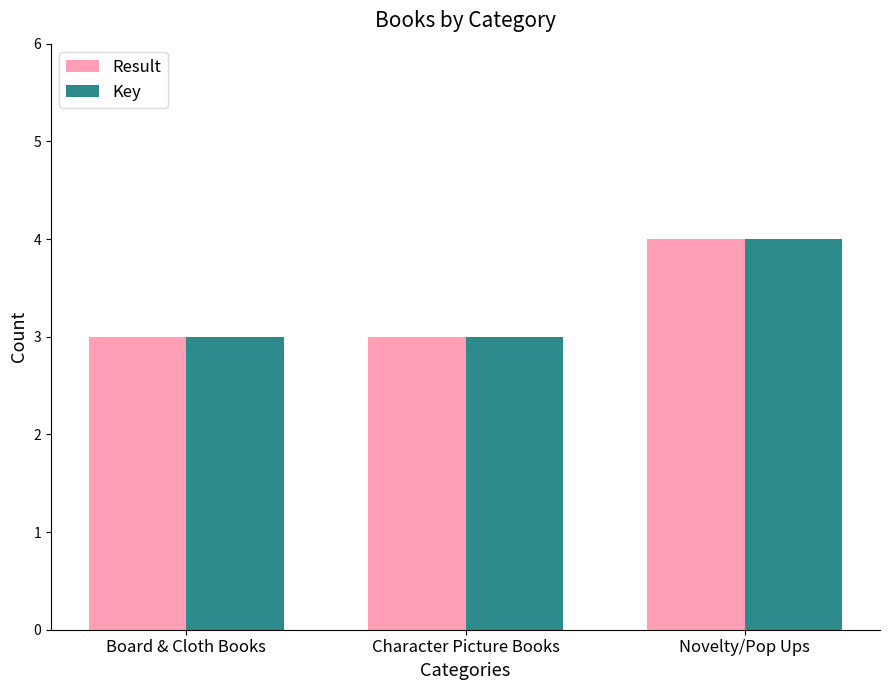

True or false: Result has a value of 3 at Character Picture Books.

True